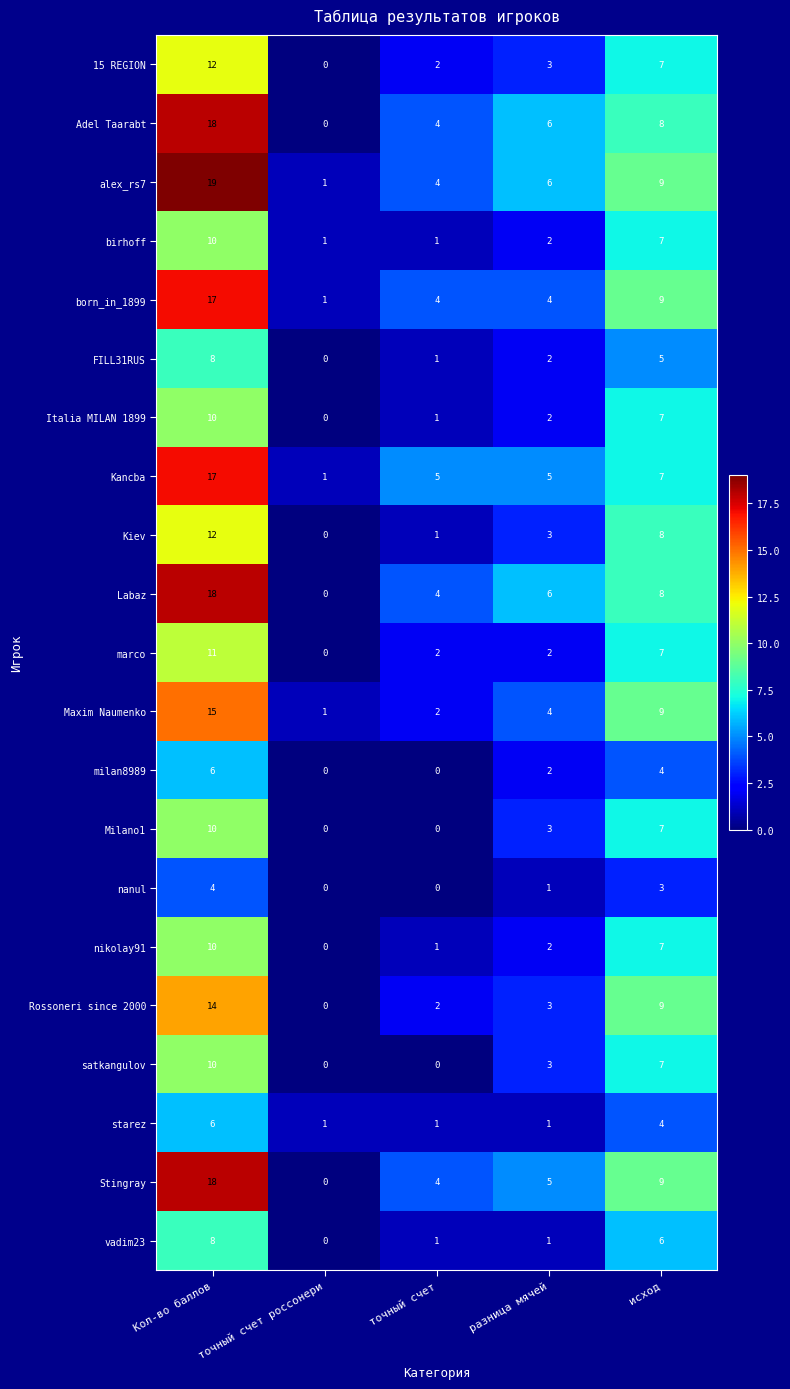

What is the spread (max minus min) of values at разница мячей?

5